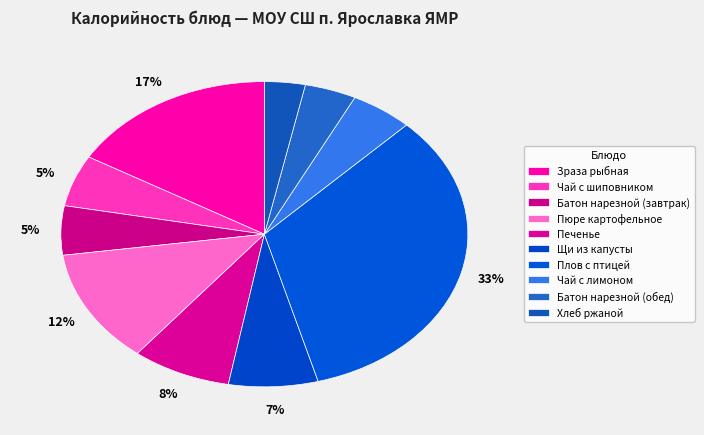

Which slice is the smallest?

Хлеб ржаной